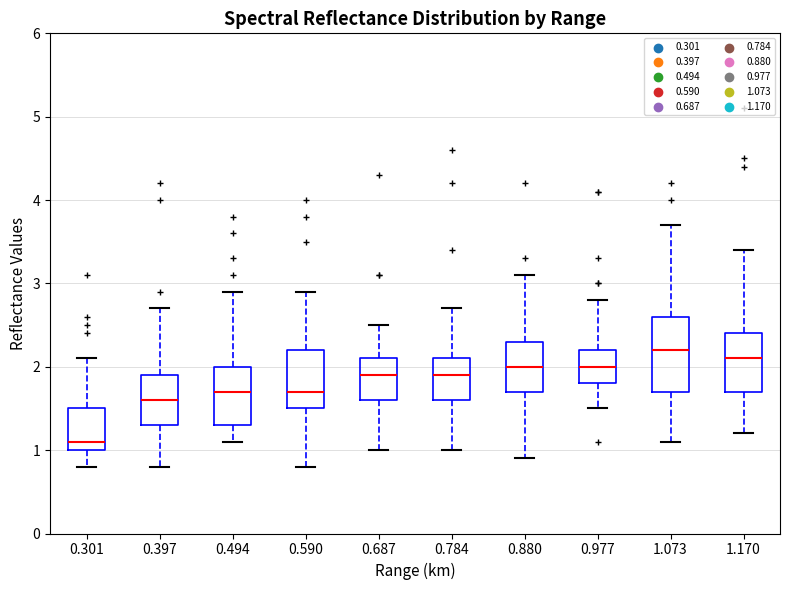

Where is the upper edge of the box at x = 1.170 on the y-axis? The values are not printed on the chart, so give them approximately, as read against the axis.

2.4